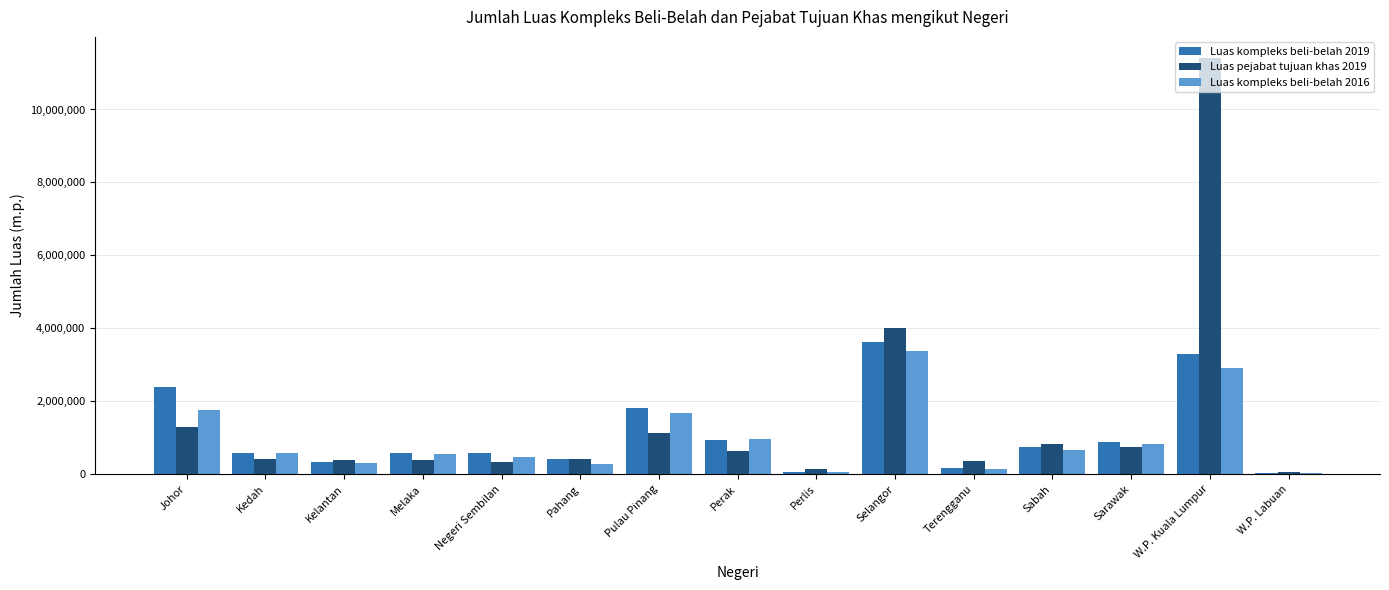

What is the total value across all series at W.P. Kuala Lumpur?

17624411